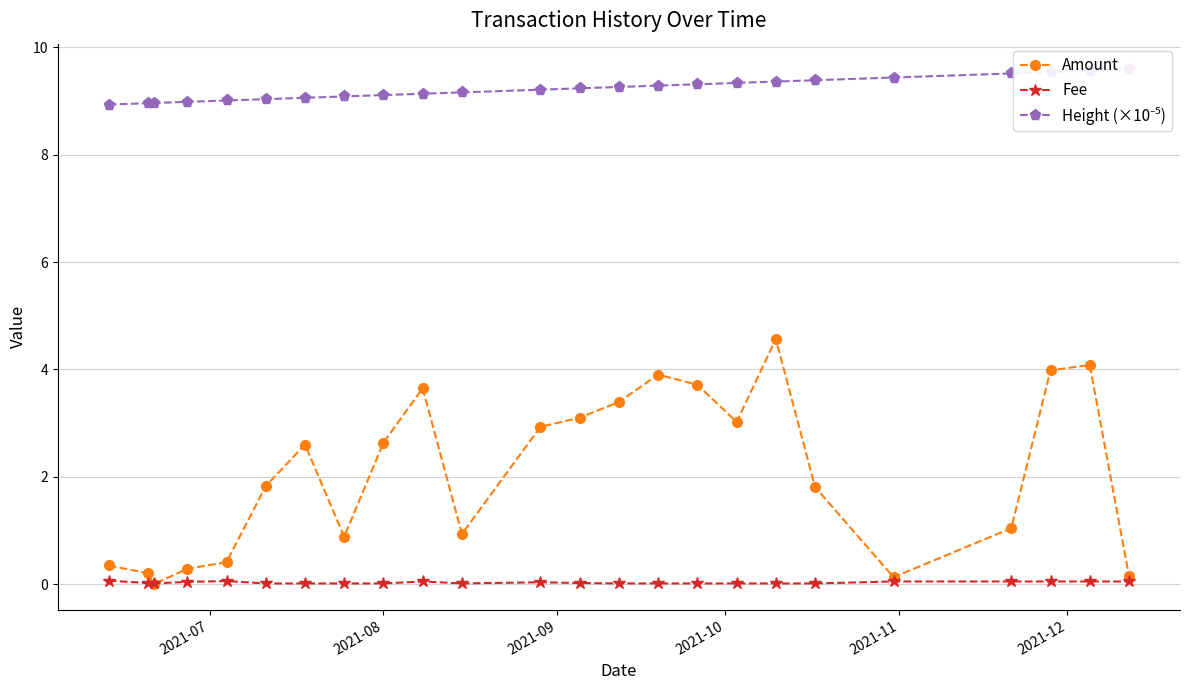

What is the maximum value for Amount?

4.6